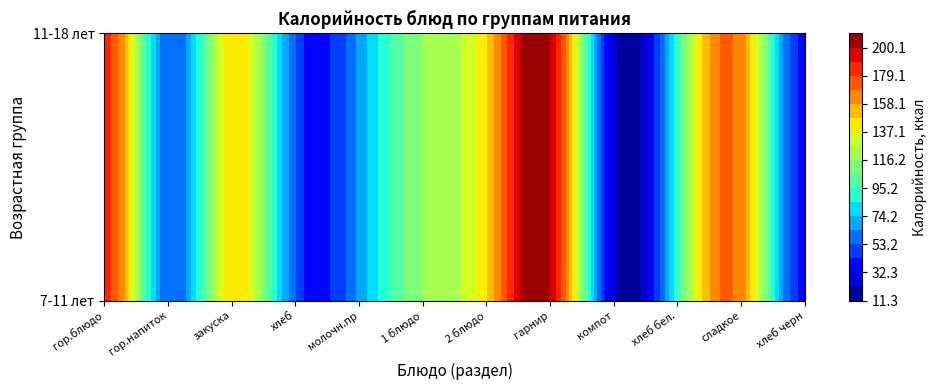

What is the sum of all компот values?

42.2